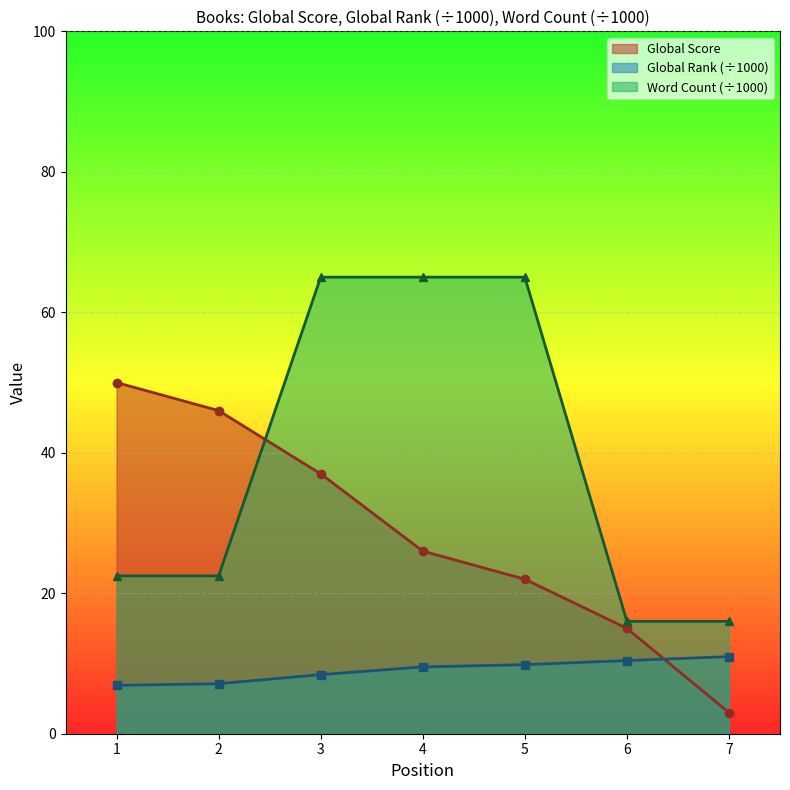

True or false: Word Count (scaled) has a value of 108.1 at 5.

False